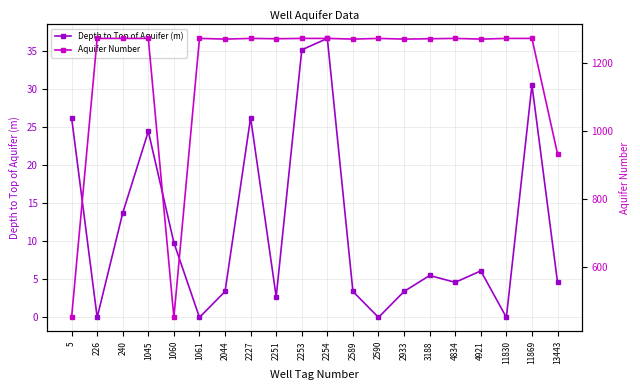

What is the difference between the Depth to Top of Aquifer (m) values at 226 and 5?

26.2